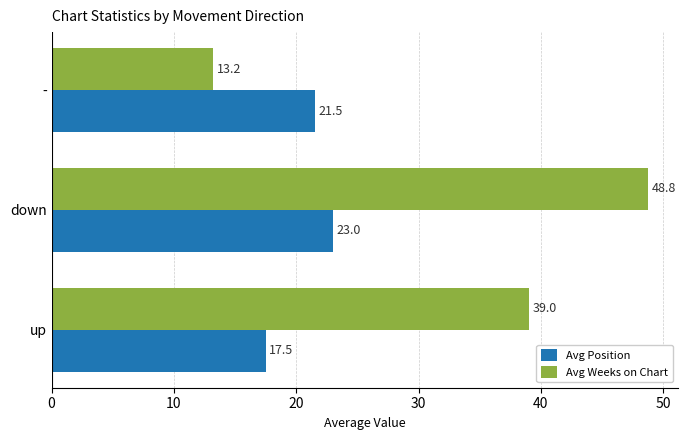

Which series has the widest spread of values?

Avg Weeks on Chart